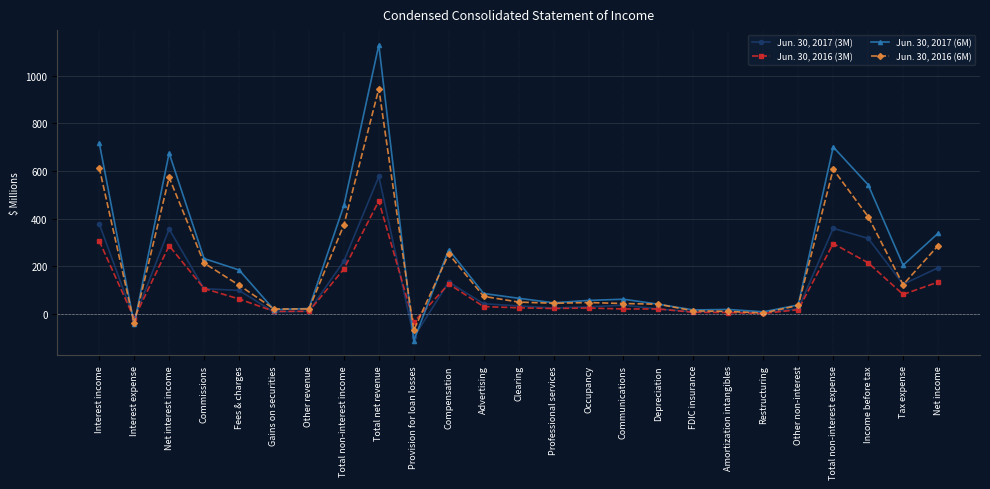

The Jun. 30, 2016 (6M) series shows 41 at Tax expense. True or false?

False